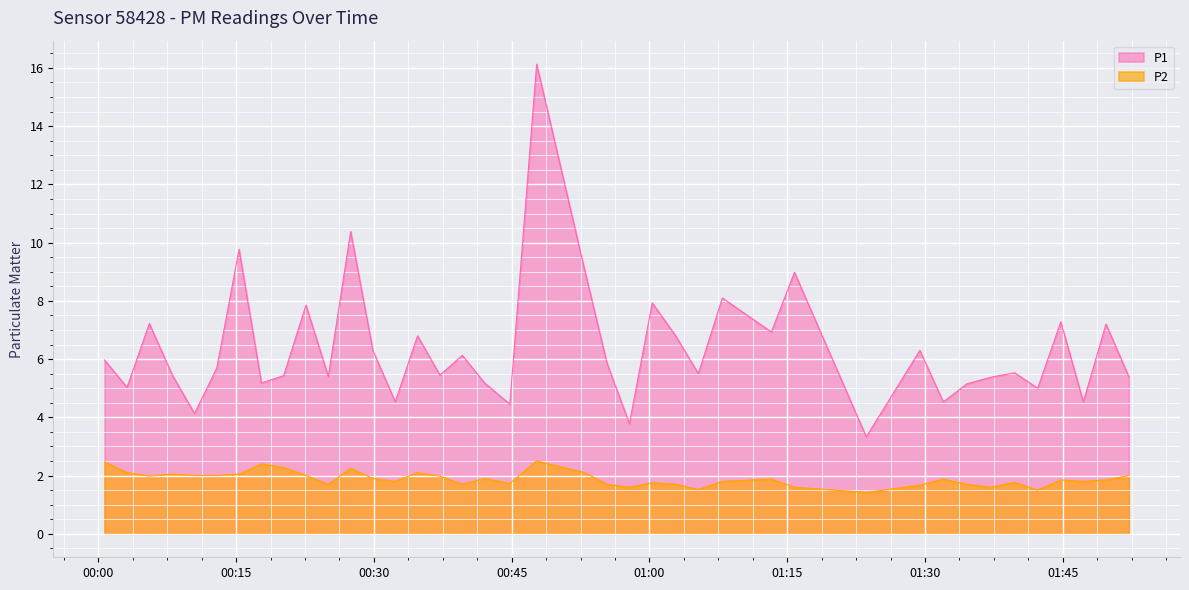

At which category is the sum across all series the highest?

2022-10-16T00:47:43